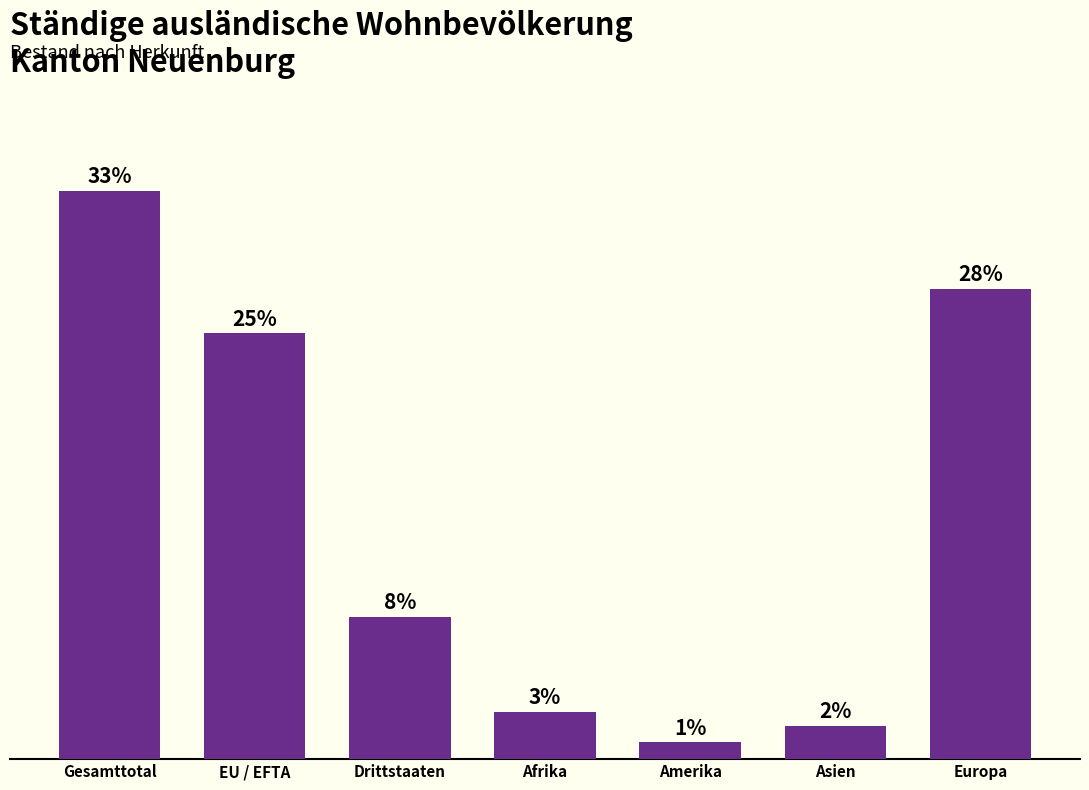

Rank the categories by value from highest to lowest.

Gesamttotal, Europa, EU / EFTA, Drittstaaten, Afrika, Asien, Amerika